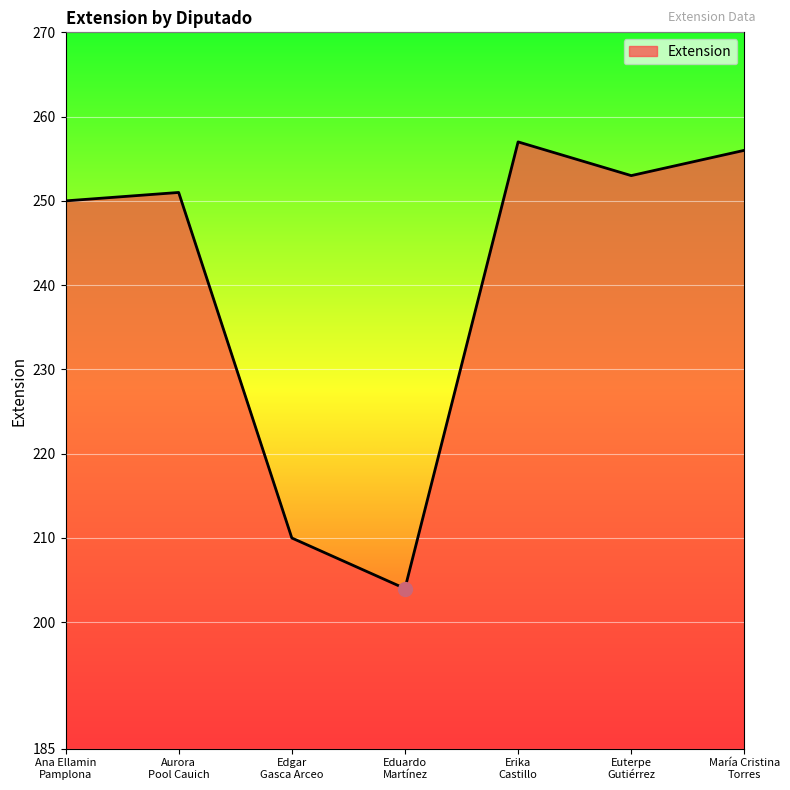

How many lines are shown in the chart?

1